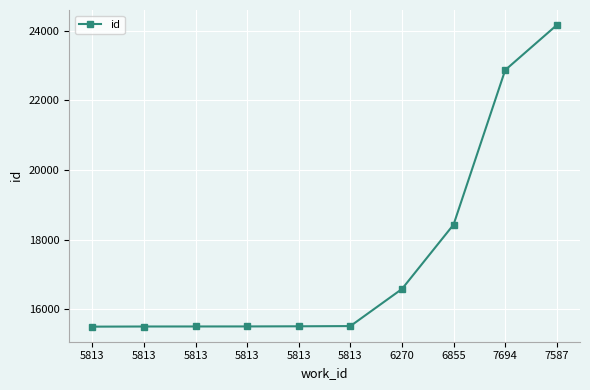

How many lines are shown in the chart?

1